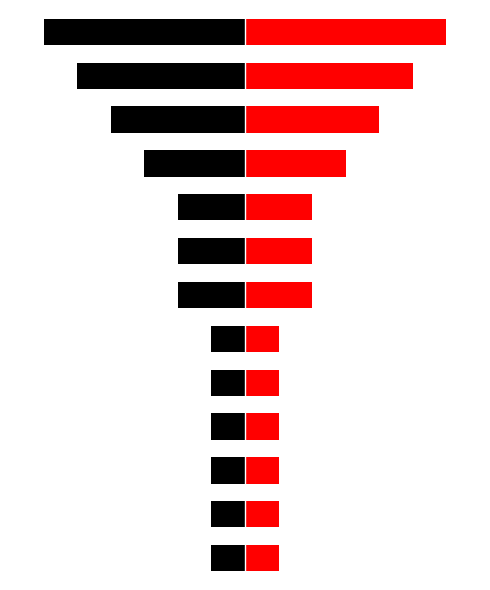

Does the chart contain any negative values?

Yes